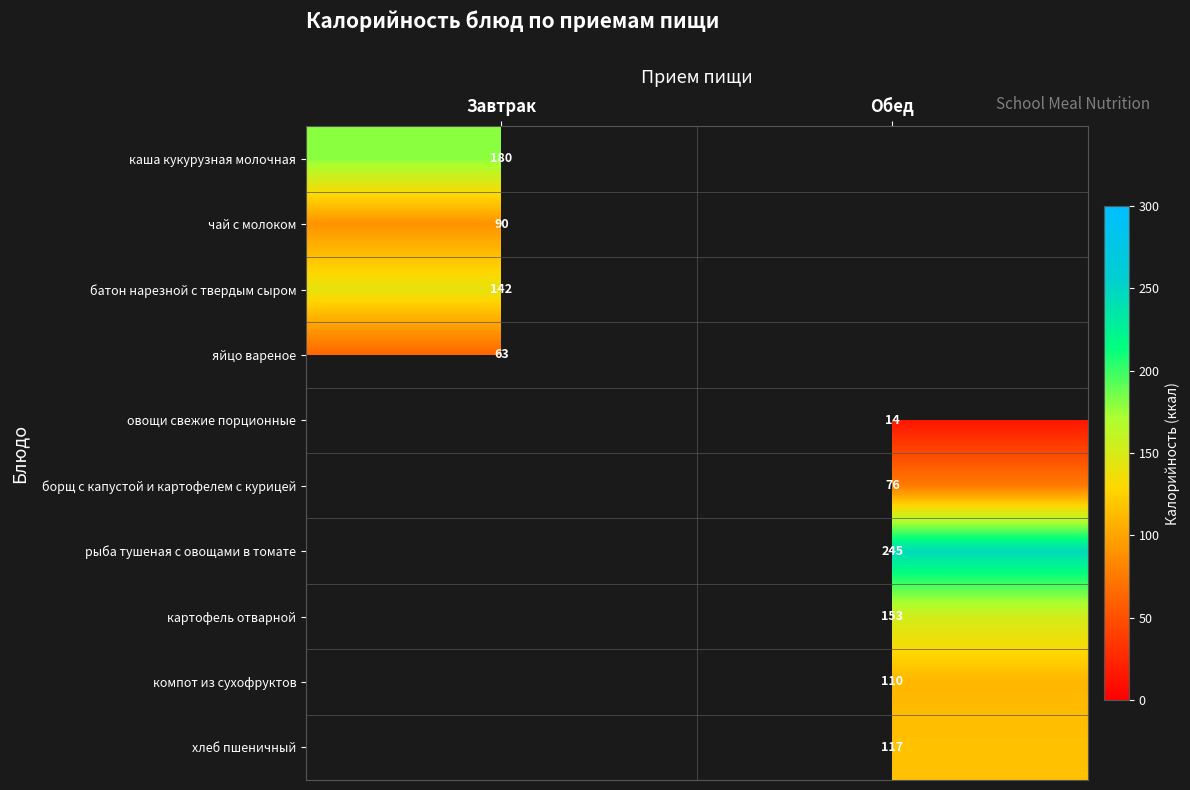

True or false: чай с молоком has a value of 90 at Завтрак.

True